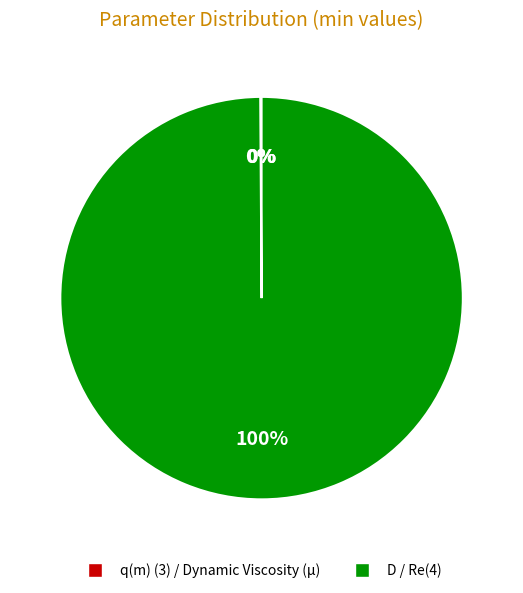

To the nearest percent, what is the difference between the largest and smallest slice percentages?

100%